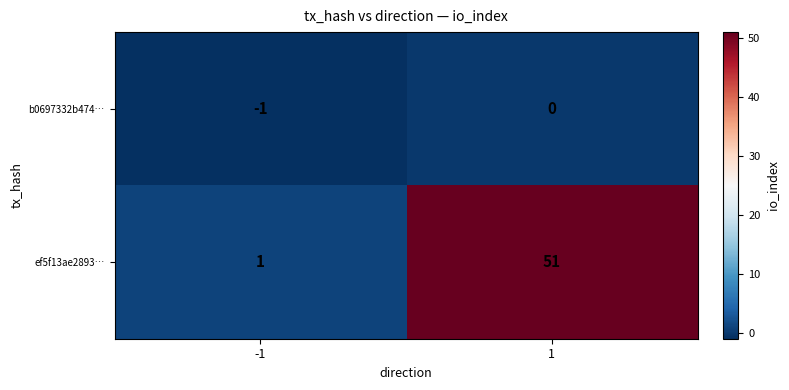

List the series in order of their peak value, highest first.

ef5f13ae2893…, b0697332b474…